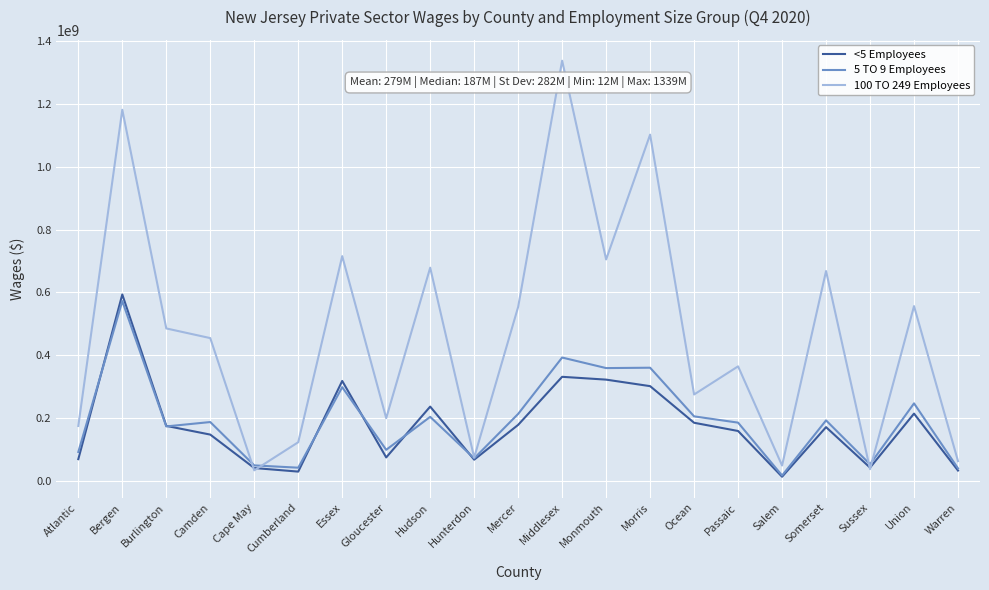

What is the spread (max minus min) of values at Gloucester?

125069510